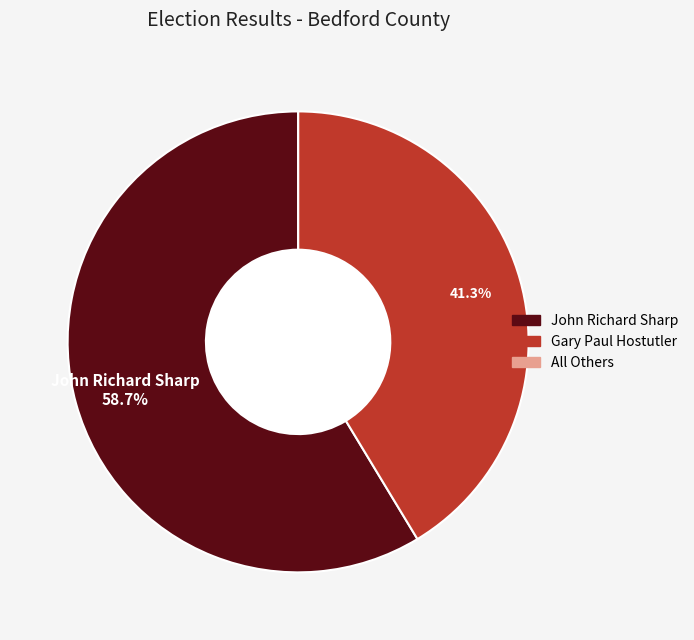

How much of the chart is everything except Gary Paul Hostutler?

58.7%